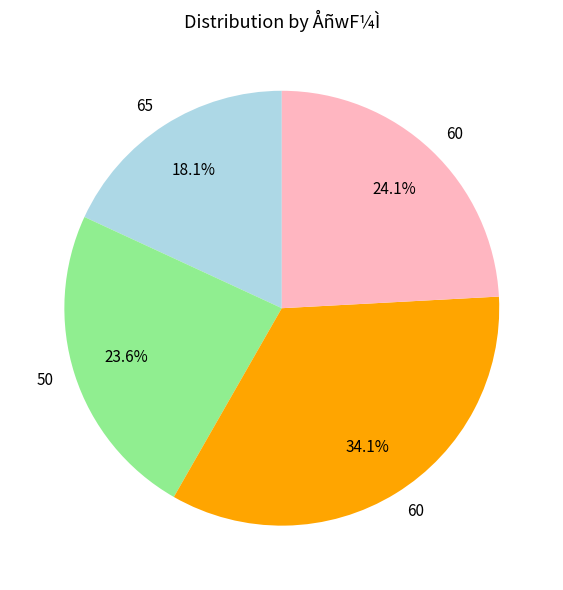

Is there a majority slice in this chart?

No